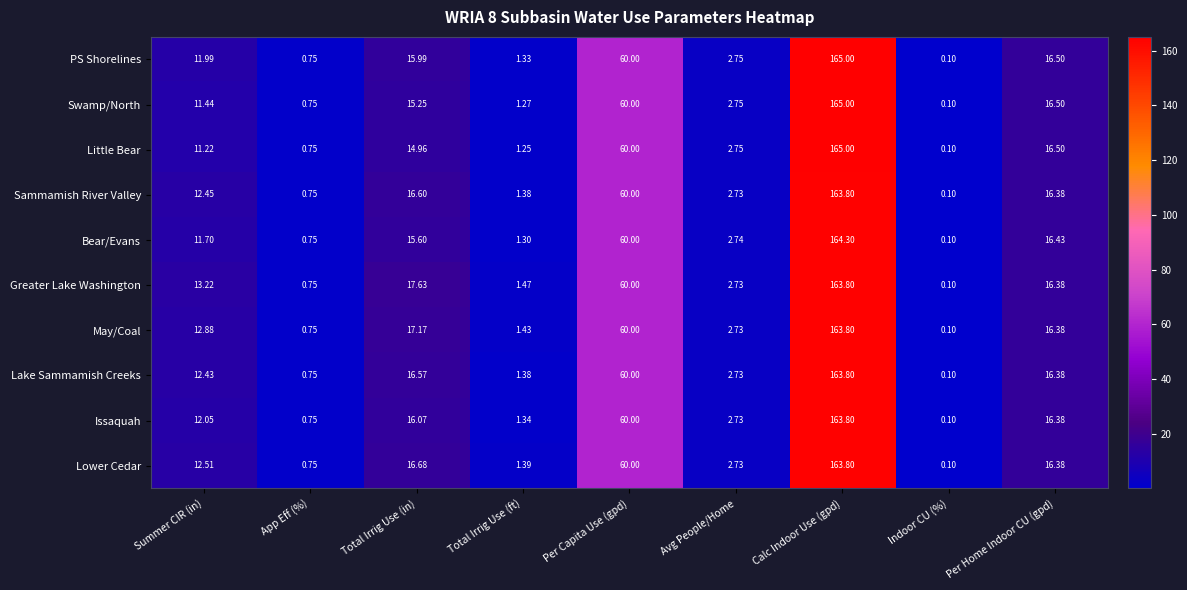

Where does the Issaquah series first go above 12?

Summer CIR (in)